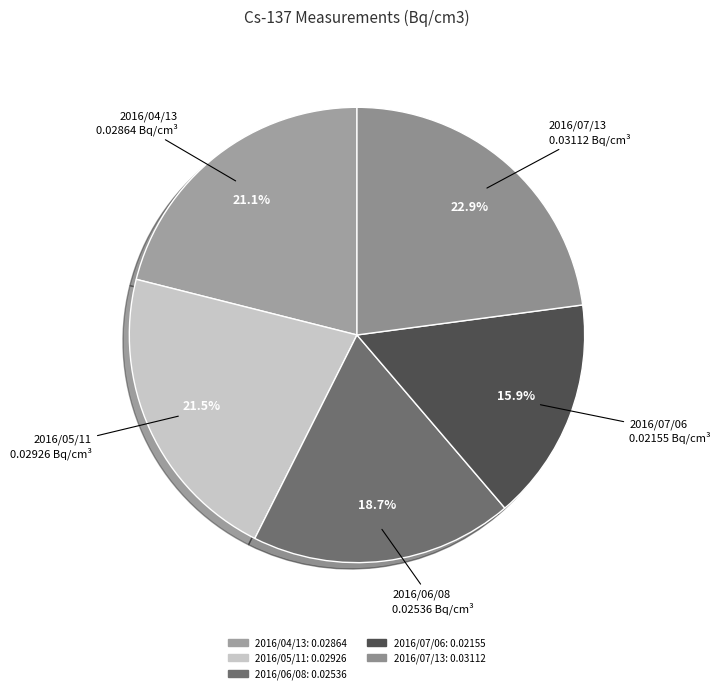

Do 2016/07/06 and 2016/05/11 together represent more than half of the pie?

No